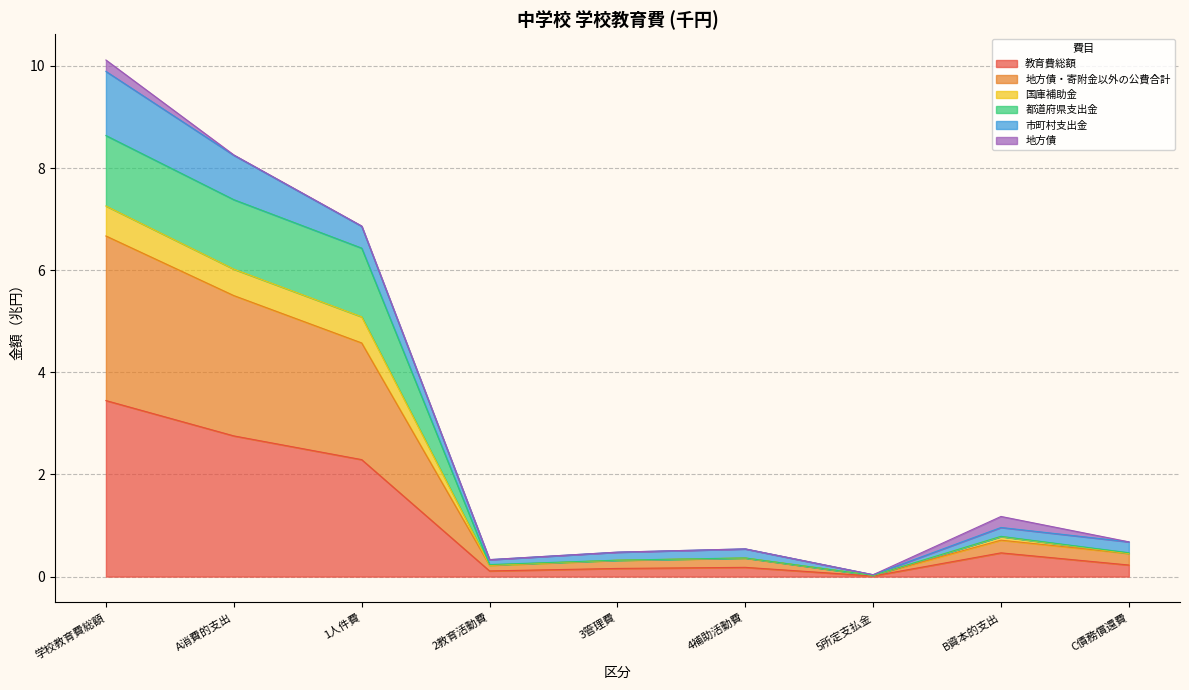

The 地方債・寄附金以外の公費合計 series shows 1.5 at B資本的支出. True or false?

False